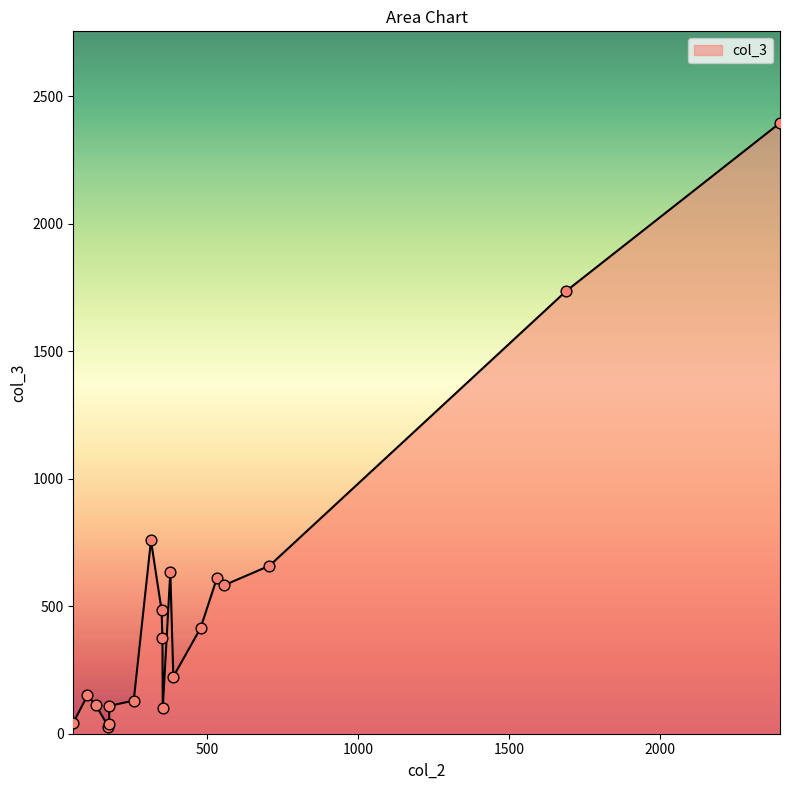

What is the change in value from 2396 to 1689?

-659